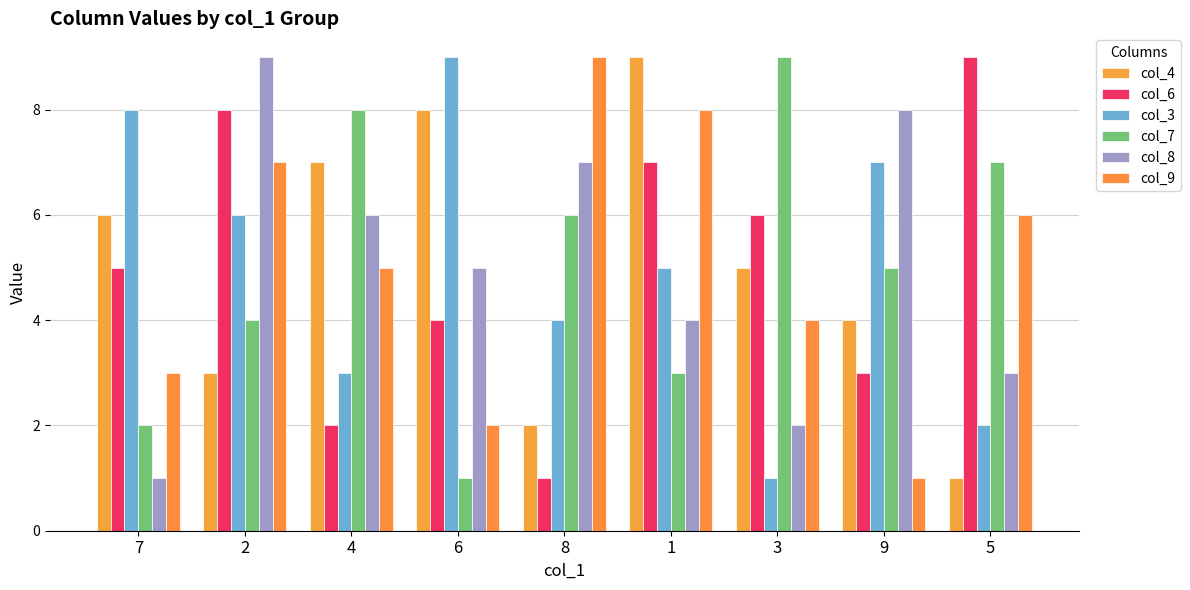

Count the number of categories in the chart.

9